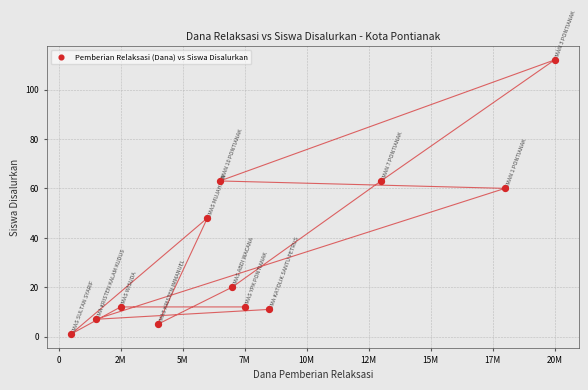

What is the range of Y values (max minus min)?

111